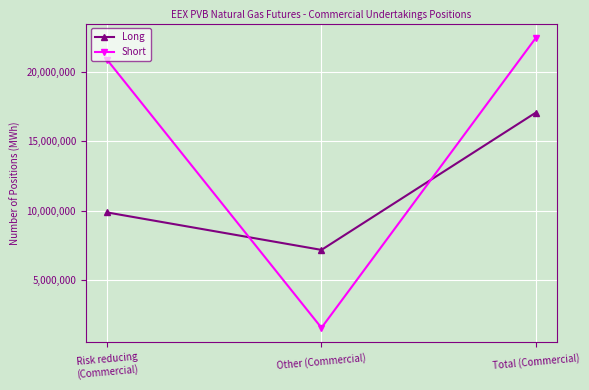

What is the sum of the Long values at Total (Commercial) and Risk reducing
(Commercial)?

26942790